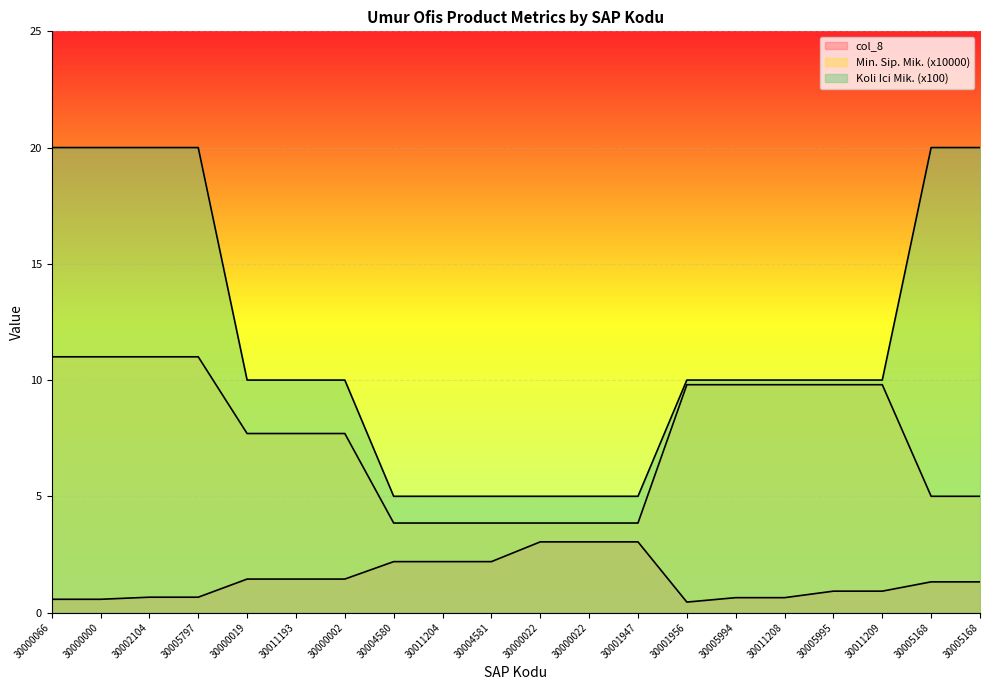

What is the sum of the Min. Sip. Mik. (x10000) values at 30005994 and 30000066?

20.8